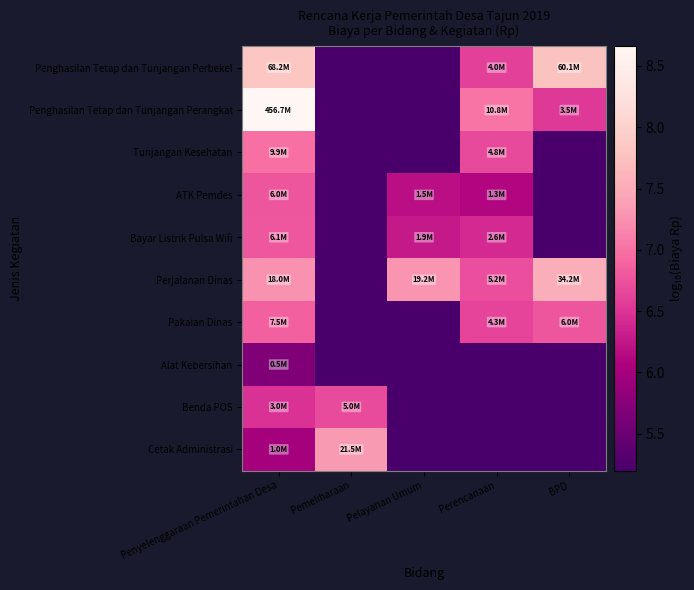

Reading left to right, list all the values displayed in this chart.

Penghasilan Tetap dan Tunjangan Perbekel: Penyelenggaraan Pemerintahan Desa=7.8	Pemeliharaan=4.7	Pelayanan Umum=4.7	Perencanaan=6.6	BPD=7.8
Penghasilan Tetap dan Tunjangan Perangkat: Penyelenggaraan Pemerintahan Desa=8.7	Pemeliharaan=4.7	Pelayanan Umum=4.7	Perencanaan=7.0	BPD=6.5
Tunjangan Kesehatan: Penyelenggaraan Pemerintahan Desa=7.0	Pemeliharaan=4.7	Pelayanan Umum=4.7	Perencanaan=6.7	BPD=4.7
ATK Pemdes: Penyelenggaraan Pemerintahan Desa=6.8	Pemeliharaan=4.7	Pelayanan Umum=6.2	Perencanaan=6.1	BPD=4.7
Bayar Listrik Pulsa Wifi: Penyelenggaraan Pemerintahan Desa=6.8	Pemeliharaan=4.7	Pelayanan Umum=6.3	Perencanaan=6.4	BPD=4.7
Perjalanan Dinas: Penyelenggaraan Pemerintahan Desa=7.3	Pemeliharaan=4.7	Pelayanan Umum=7.3	Perencanaan=6.7	BPD=7.5
Pakaian Dinas: Penyelenggaraan Pemerintahan Desa=6.9	Pemeliharaan=4.7	Pelayanan Umum=4.7	Perencanaan=6.6	BPD=6.8
Alat Kebersihan: Penyelenggaraan Pemerintahan Desa=5.7	Pemeliharaan=4.7	Pelayanan Umum=4.7	Perencanaan=4.7	BPD=4.7
Benda POS: Penyelenggaraan Pemerintahan Desa=6.5	Pemeliharaan=6.7	Pelayanan Umum=4.7	Perencanaan=4.7	BPD=4.7
Cetak Administrasi: Penyelenggaraan Pemerintahan Desa=6.0	Pemeliharaan=7.3	Pelayanan Umum=4.7	Perencanaan=4.7	BPD=4.7